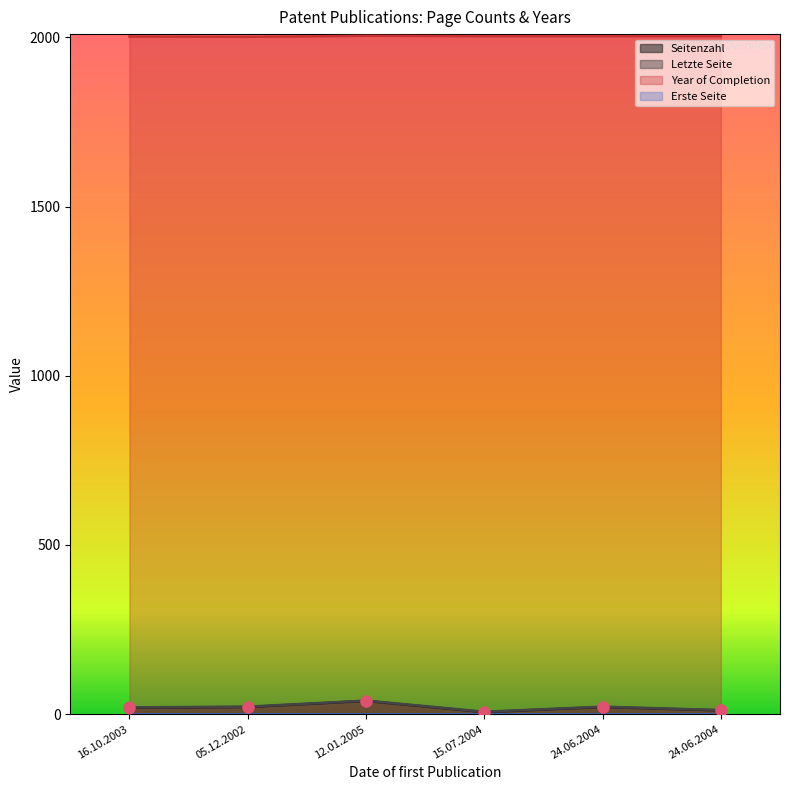

What is the total value across all series at 24.06.2004?

2047